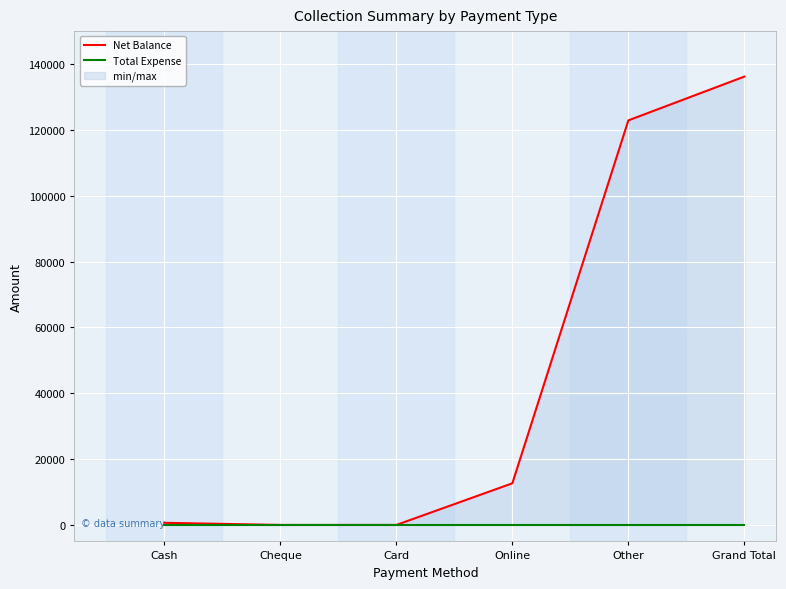

At which label is Net Balance closest to 68090?

Other